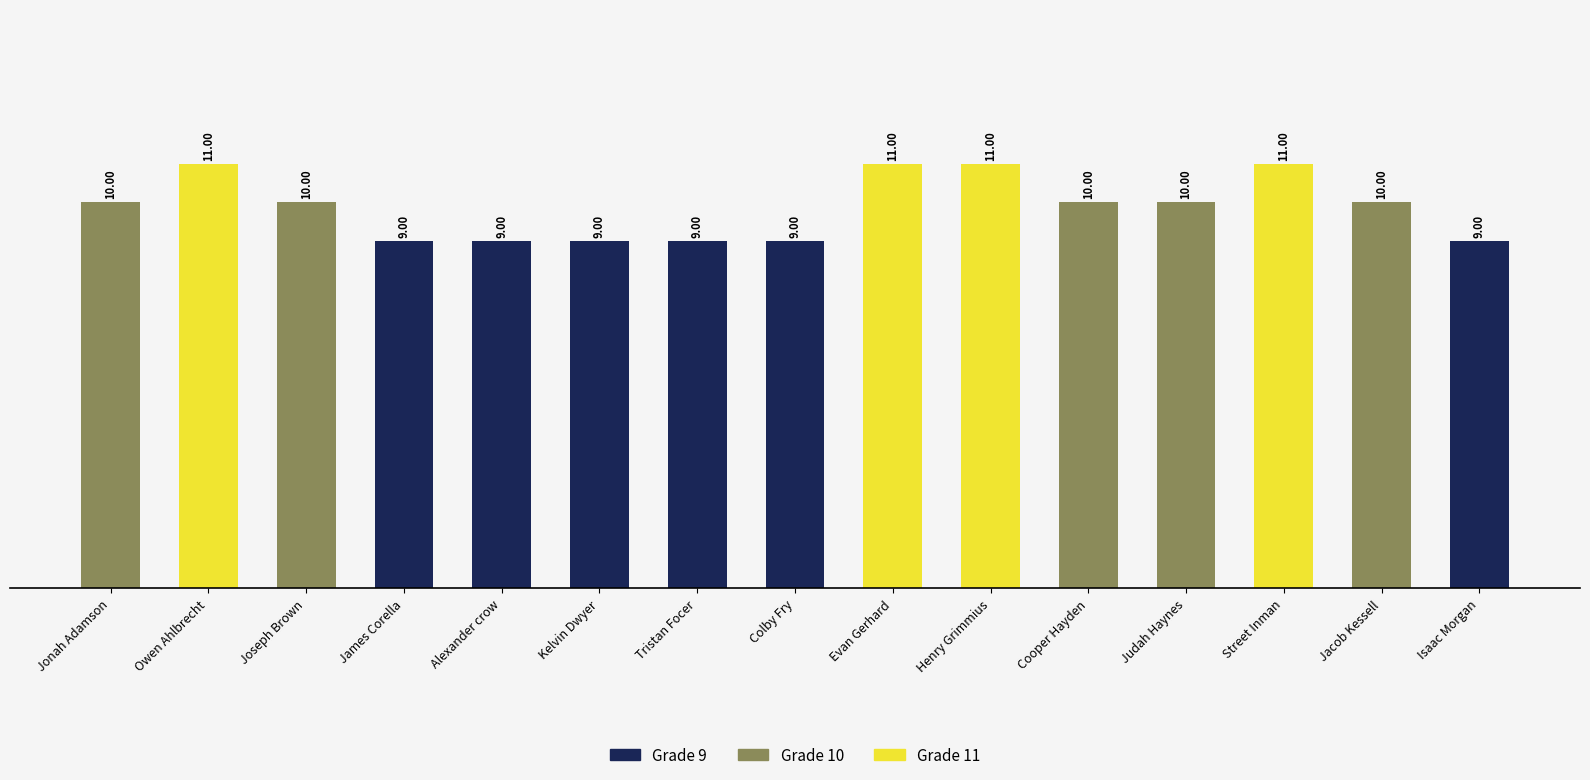

At which label is Grade 9 closest to 4?

Jonah Adamson